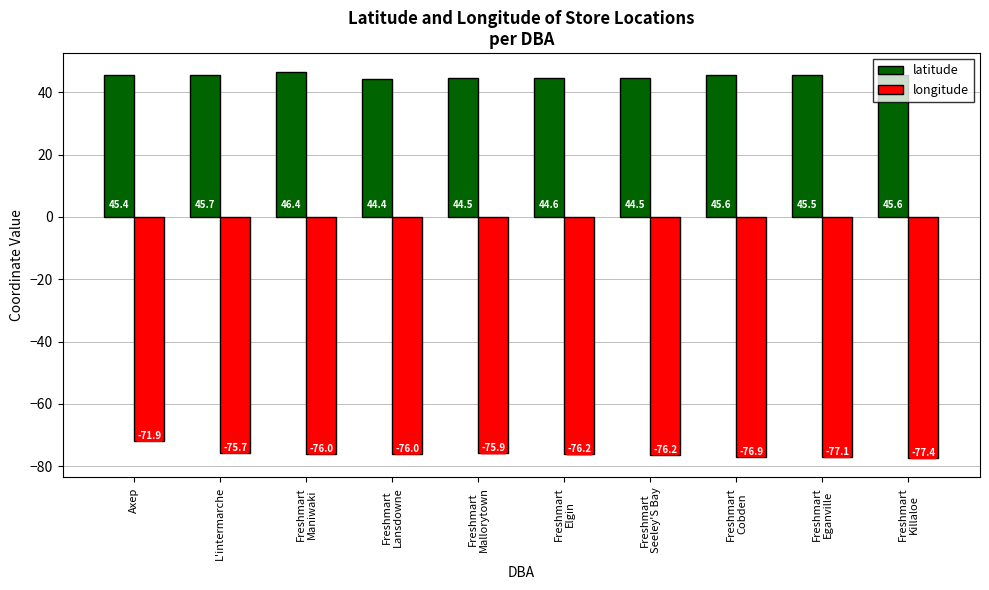

What is the difference between the highest and lowest values at Axep?

117.3